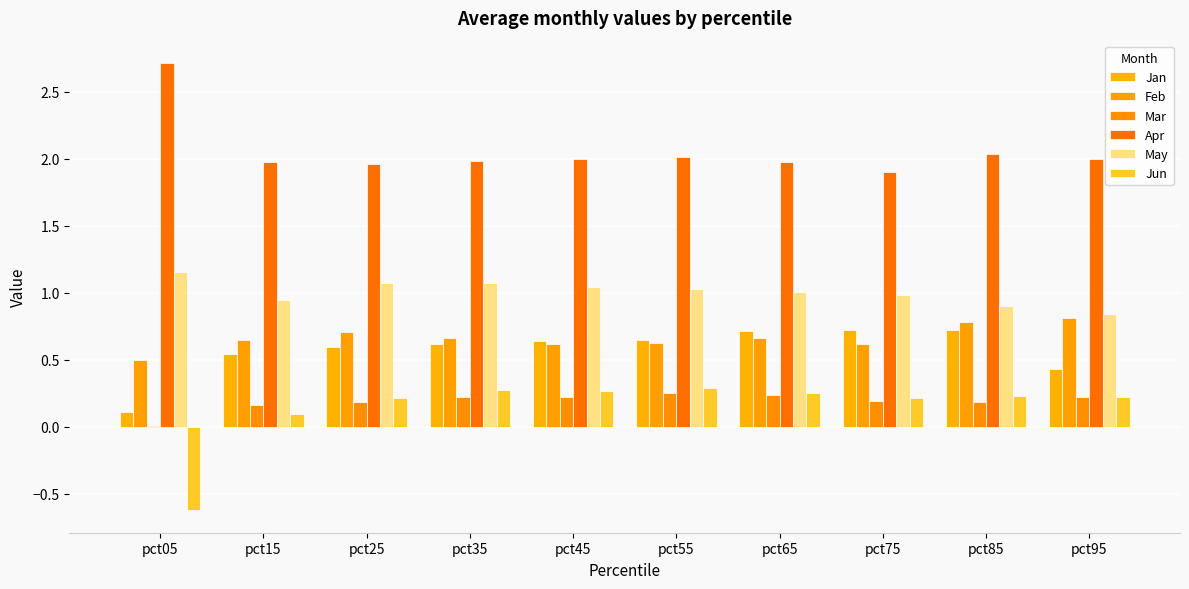

What is the total value across all series at pct95?

4.5